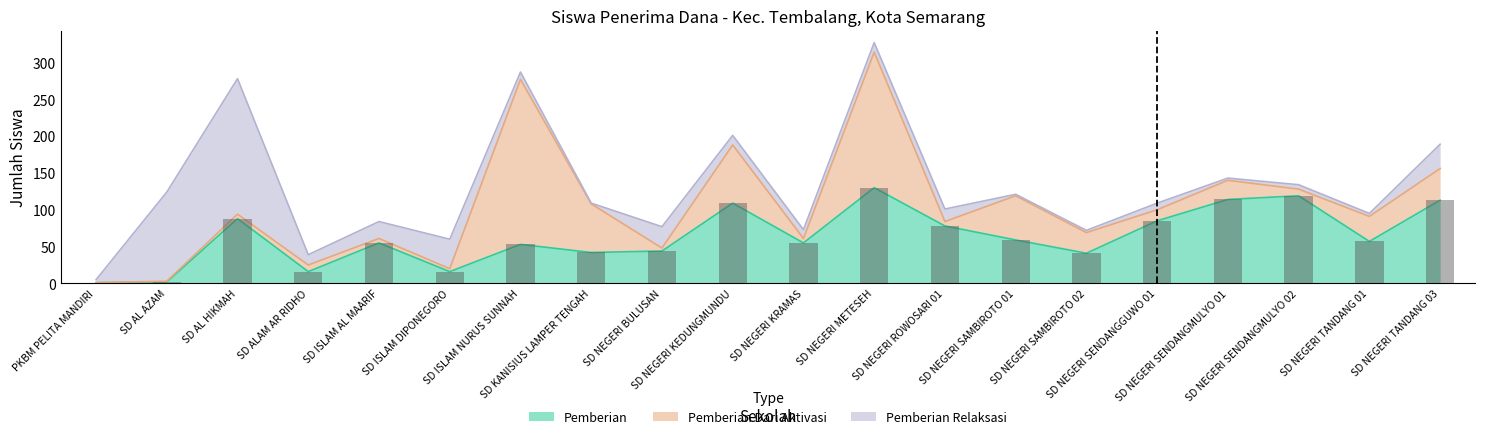

What is the difference between the maximum and second lowest values in the Pemberian series?

128